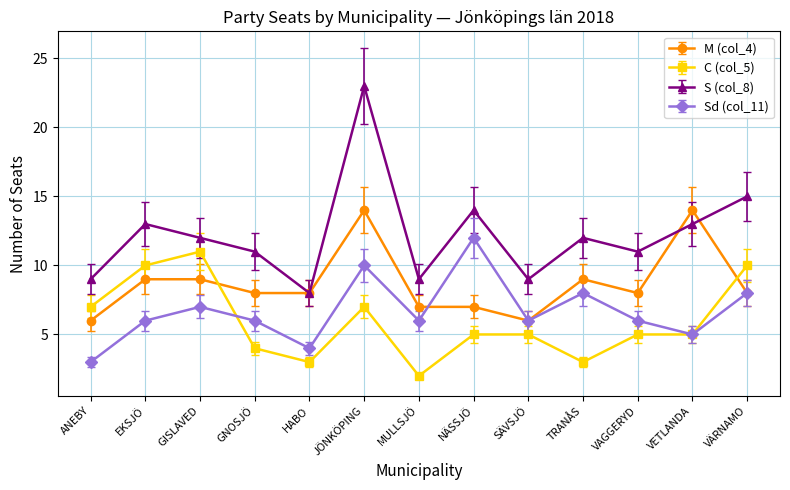

What is the label of the 9th point from the left?

SÄVSJÖ